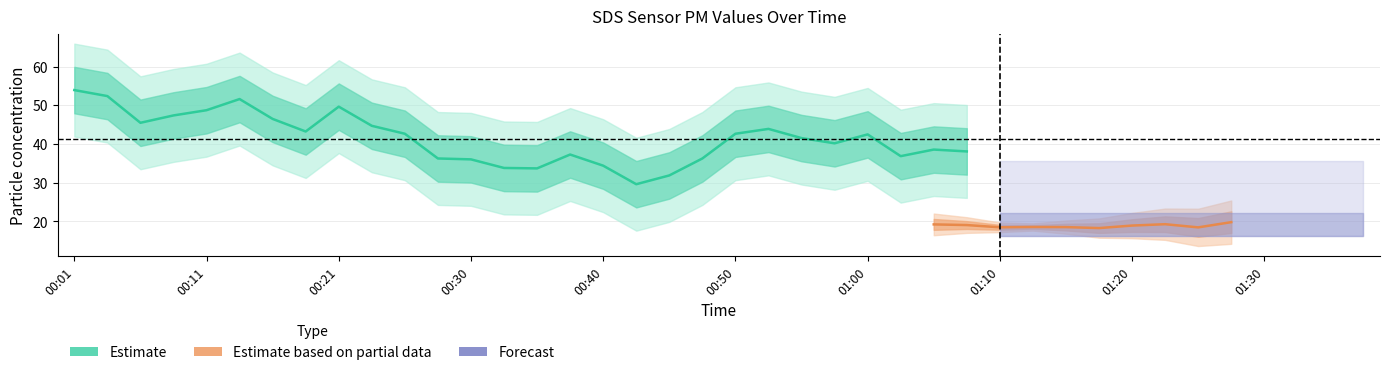

Which category has the lowest value in the SDS_P2 series?

01:18